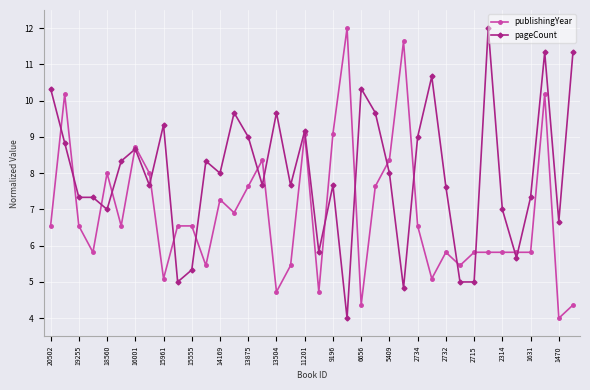

Which series has the largest total across all categories?

pageCount